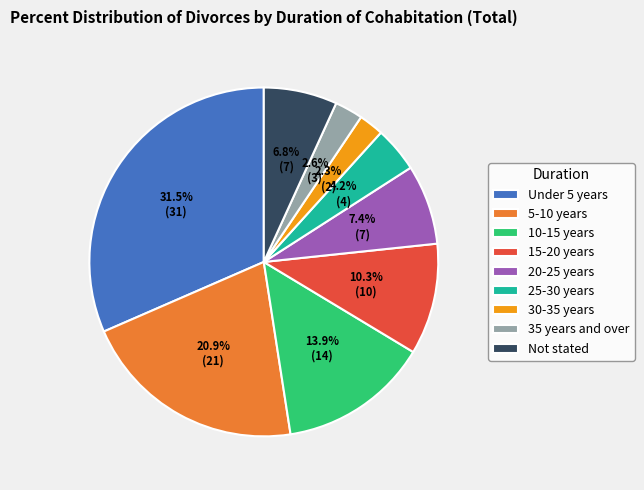

How many slices are in this pie chart?

9